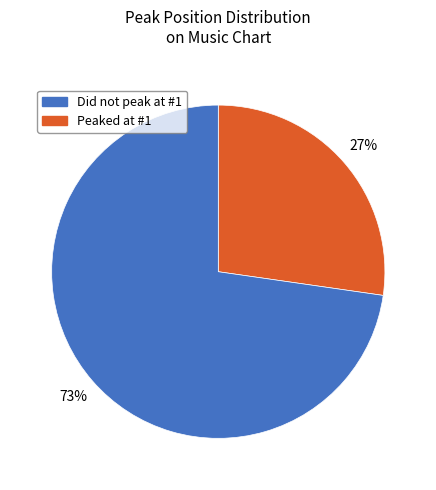

Is there any slice that represents more than half of the pie?

Yes